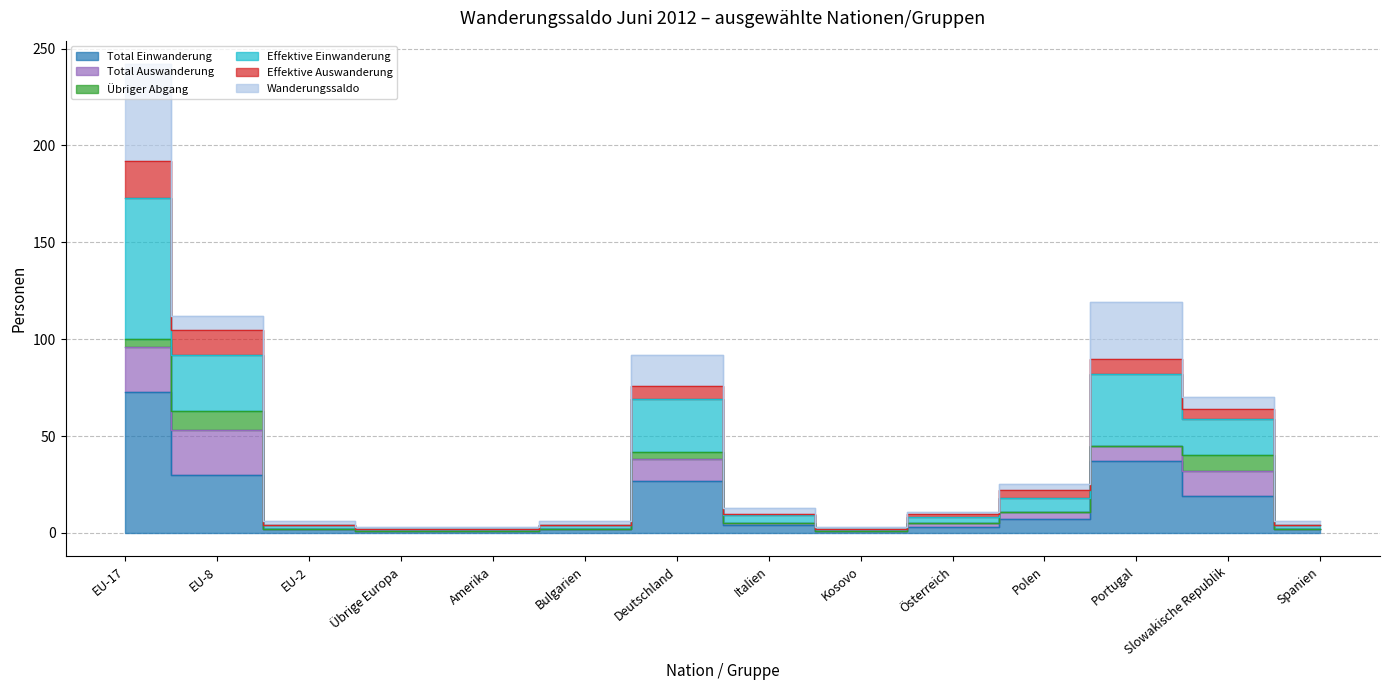

What is the value of the Total Einwanderung point at the 11th from the left?

7